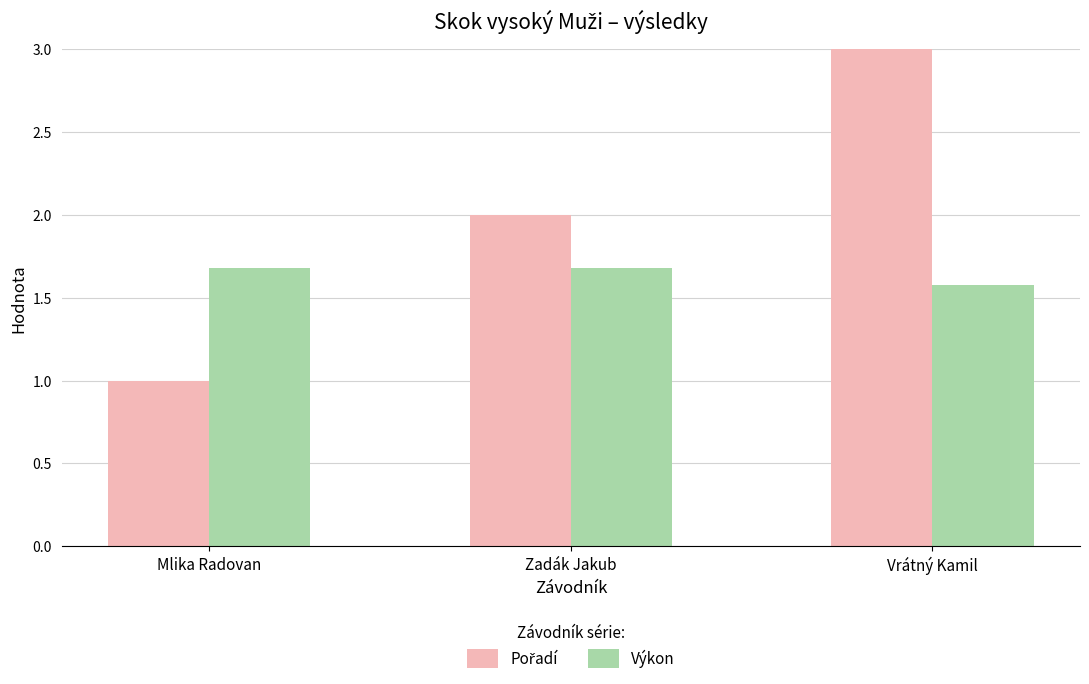

True or false: Výkon has a value of 1.6 at Vrátný Kamil.

True